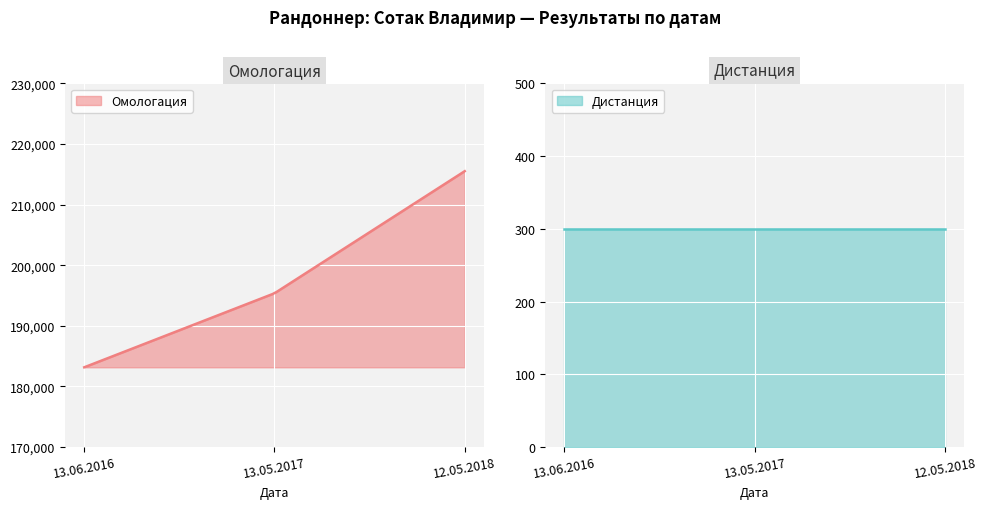

Read the Дистанция value at 13.05.2017.

300